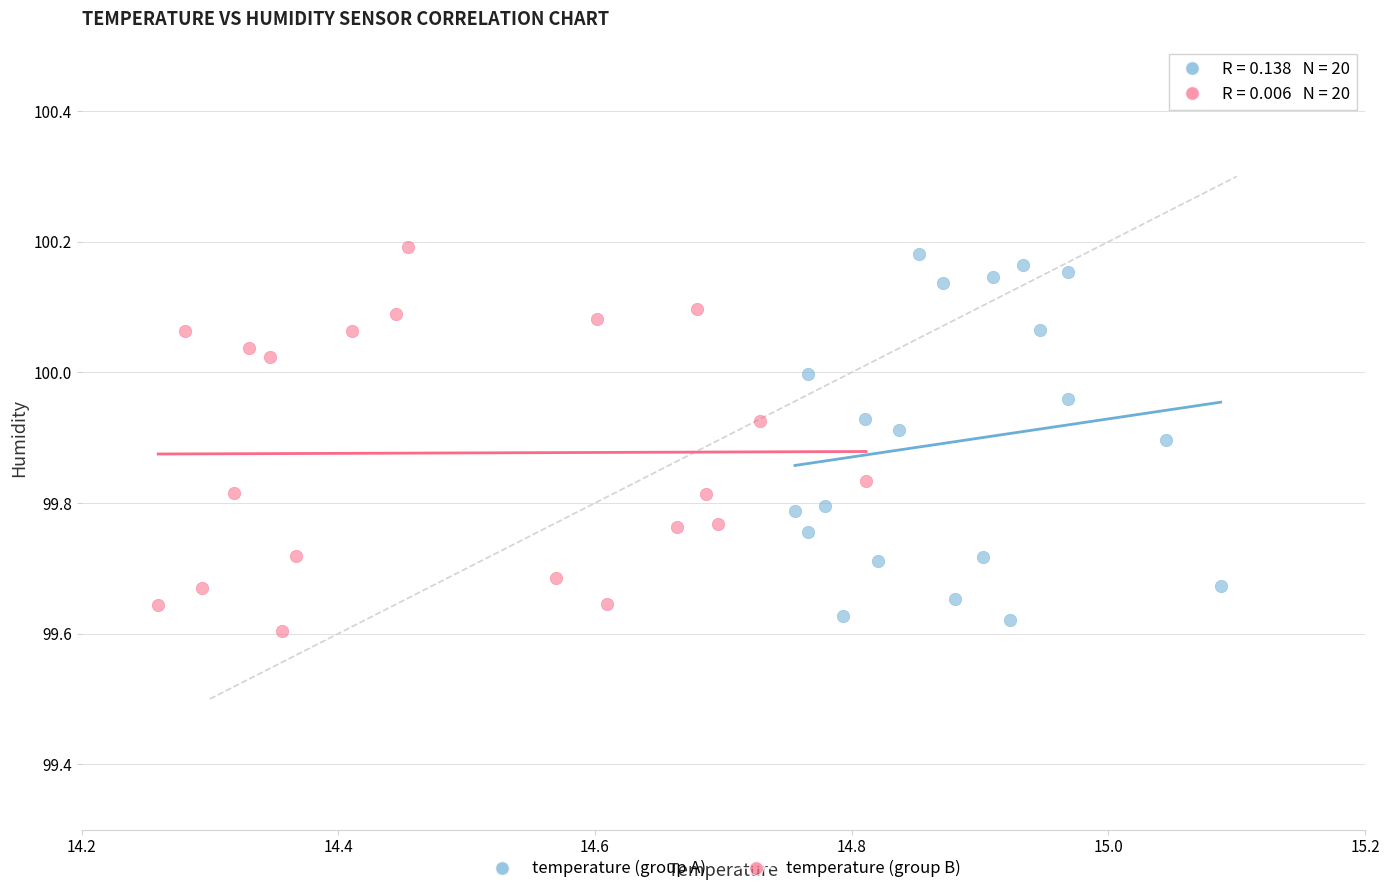

What are all the series names shown in the legend?

temperature (group A), temperature (group B)